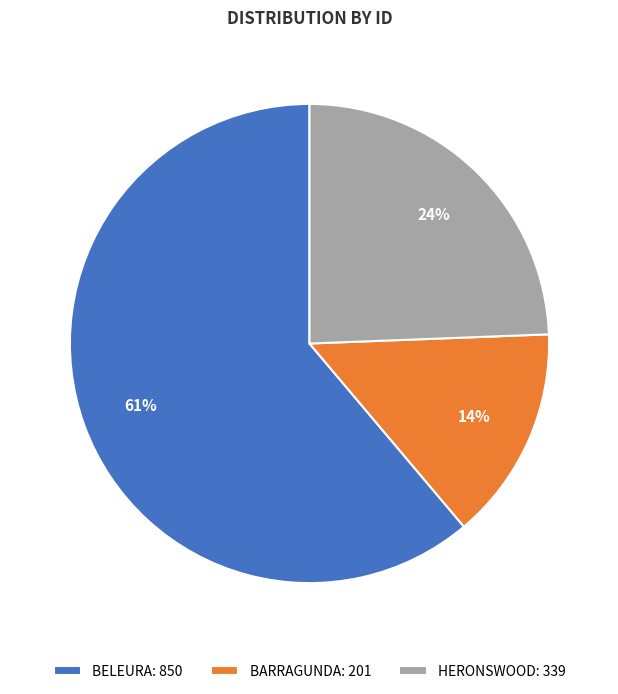

What percentage is the BARRAGUNDA: 201 slice, to the nearest percent?

14%